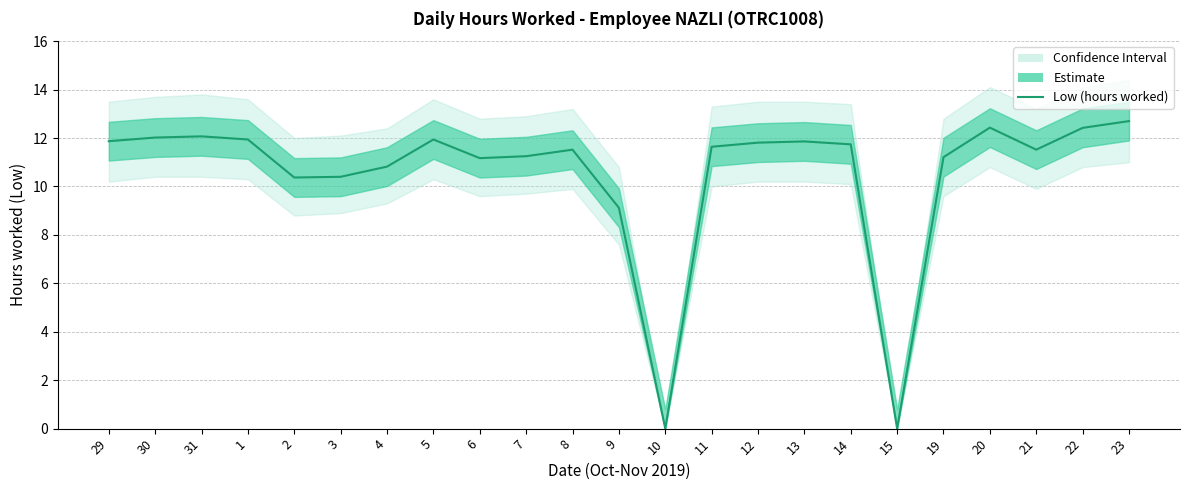

Approximately how many times larger is the value at 7 compared to 8?

1.0